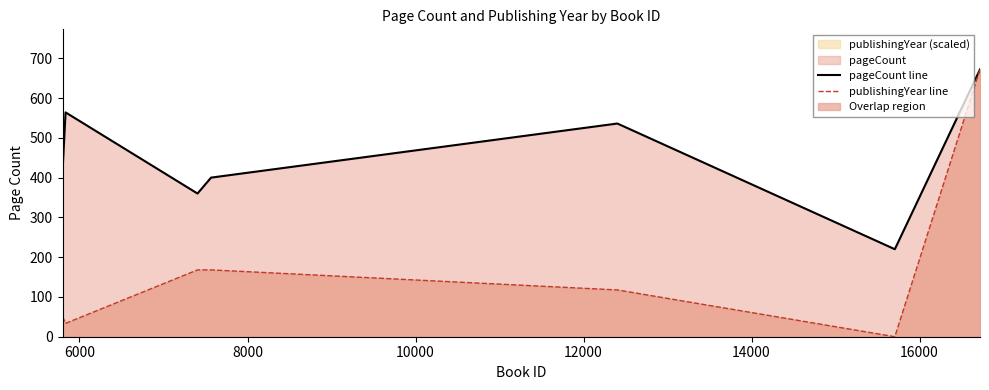

Which series has the largest total across all categories?

pageCount line